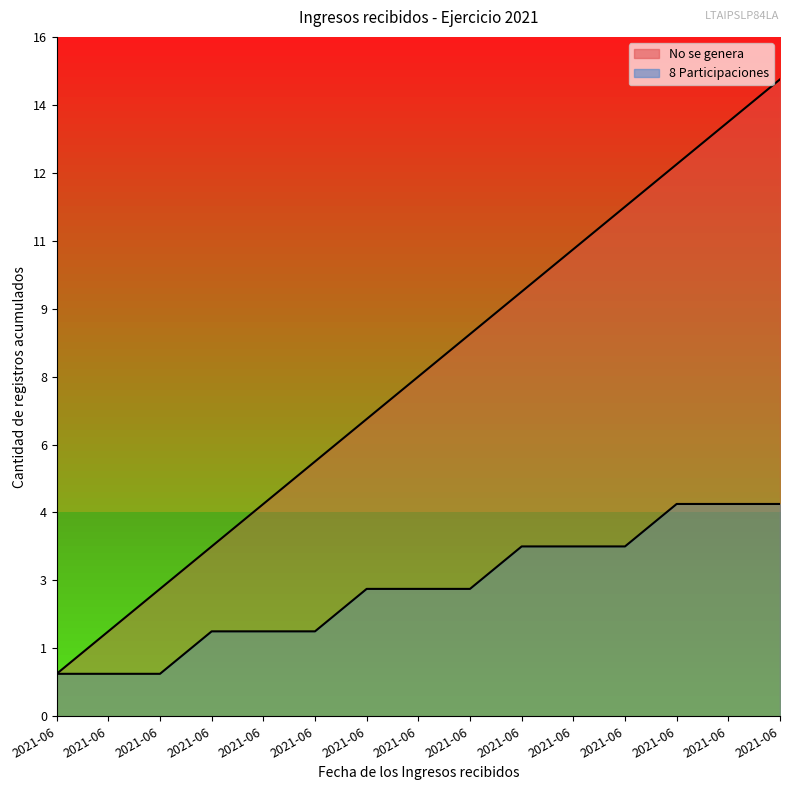

How many values in the 8 Participaciones series are below 3?

6